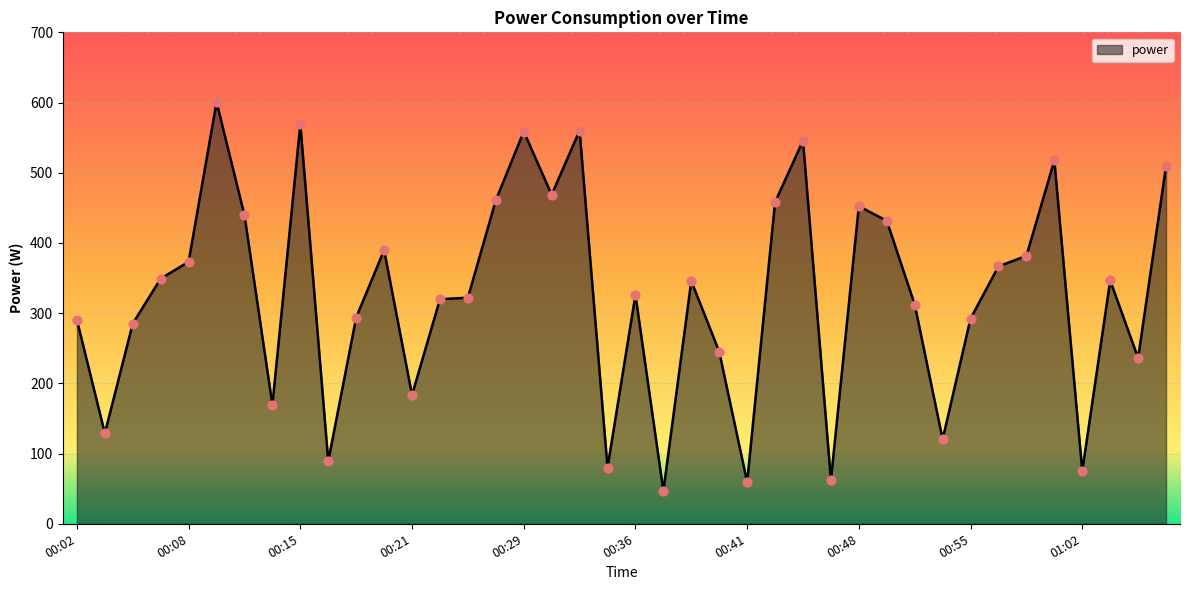

What is the smallest value displayed?

46.7